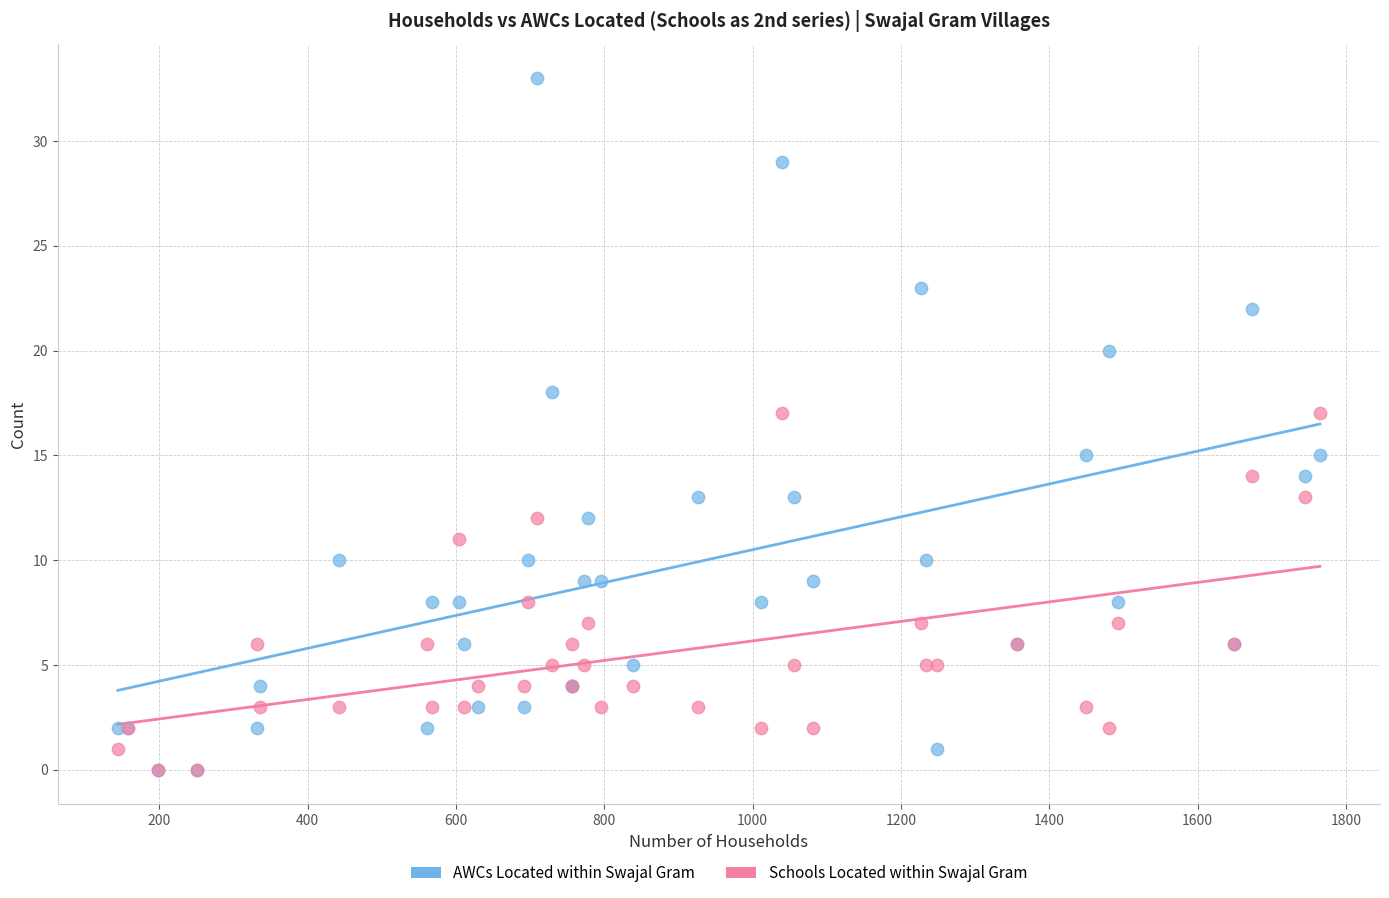

Which series has the largest Y range (max minus min)?

AWCs Located within Swajal Gram